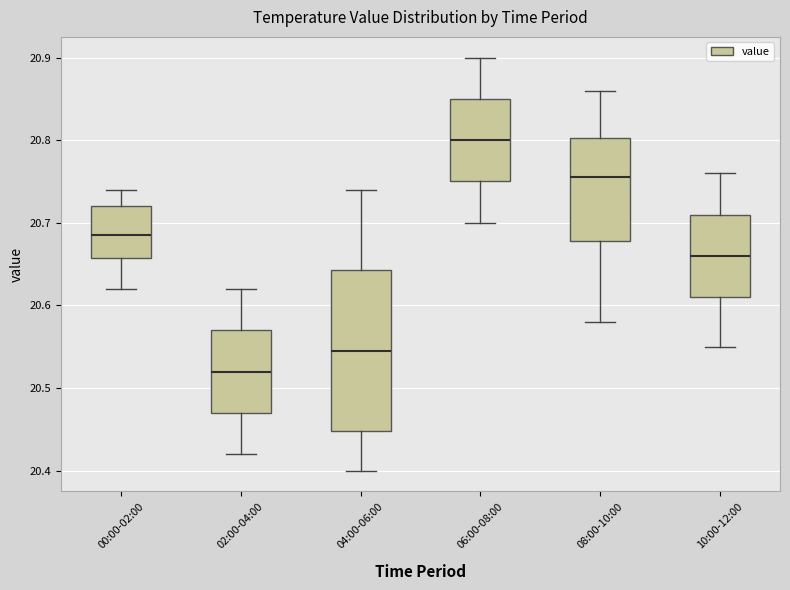

Reading left to right, read every box against the y-axis: the position of its median line, the range the box covers, and the ends of its whiskers. The values are not printed on the chart, so give them approximately, as read against the axis.

00:00-02:00: median 20.69, box 20.66 to 20.72, whiskers 20.62 to 20.74
02:00-04:00: median 20.52, box 20.47 to 20.57, whiskers 20.42 to 20.62
04:00-06:00: median 20.55, box 20.45 to 20.64, whiskers 20.40 to 20.74
06:00-08:00: median 20.80, box 20.75 to 20.85, whiskers 20.70 to 20.90
08:00-10:00: median 20.76, box 20.68 to 20.80, whiskers 20.58 to 20.86
10:00-12:00: median 20.66, box 20.61 to 20.71, whiskers 20.55 to 20.76